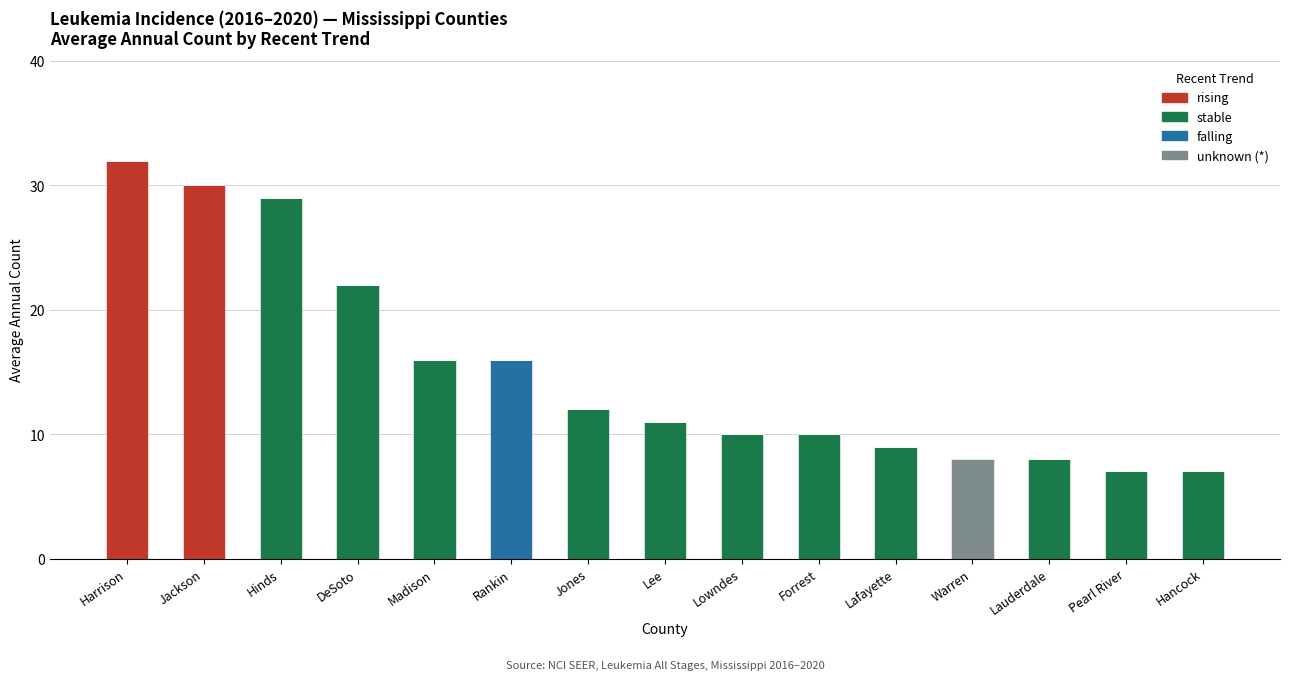

Are the bars horizontal?

No